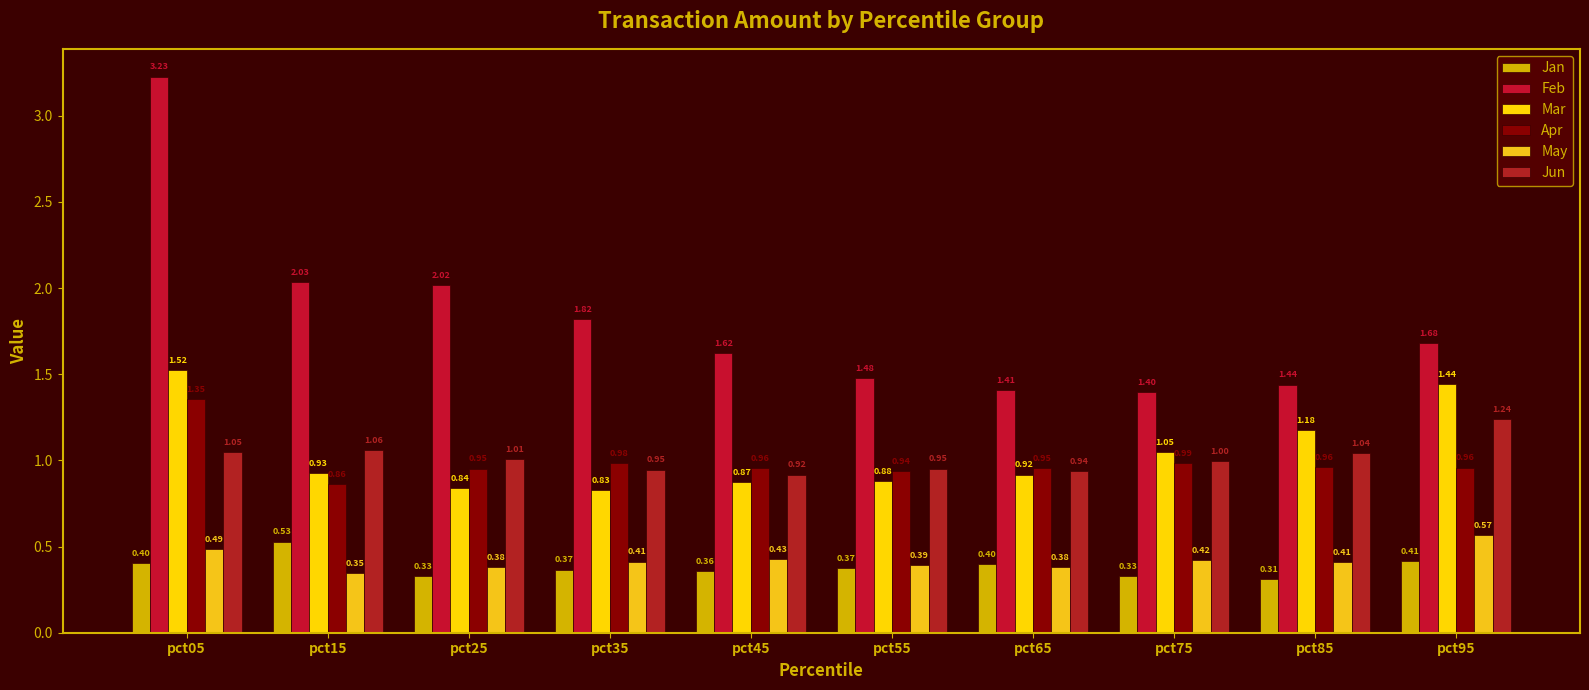

At which label does Jun first exceed 1?

pct05